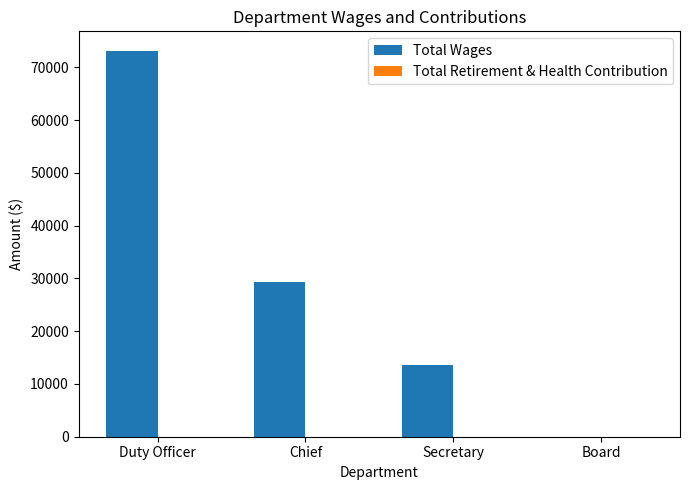

Read the value at Chief.

29379